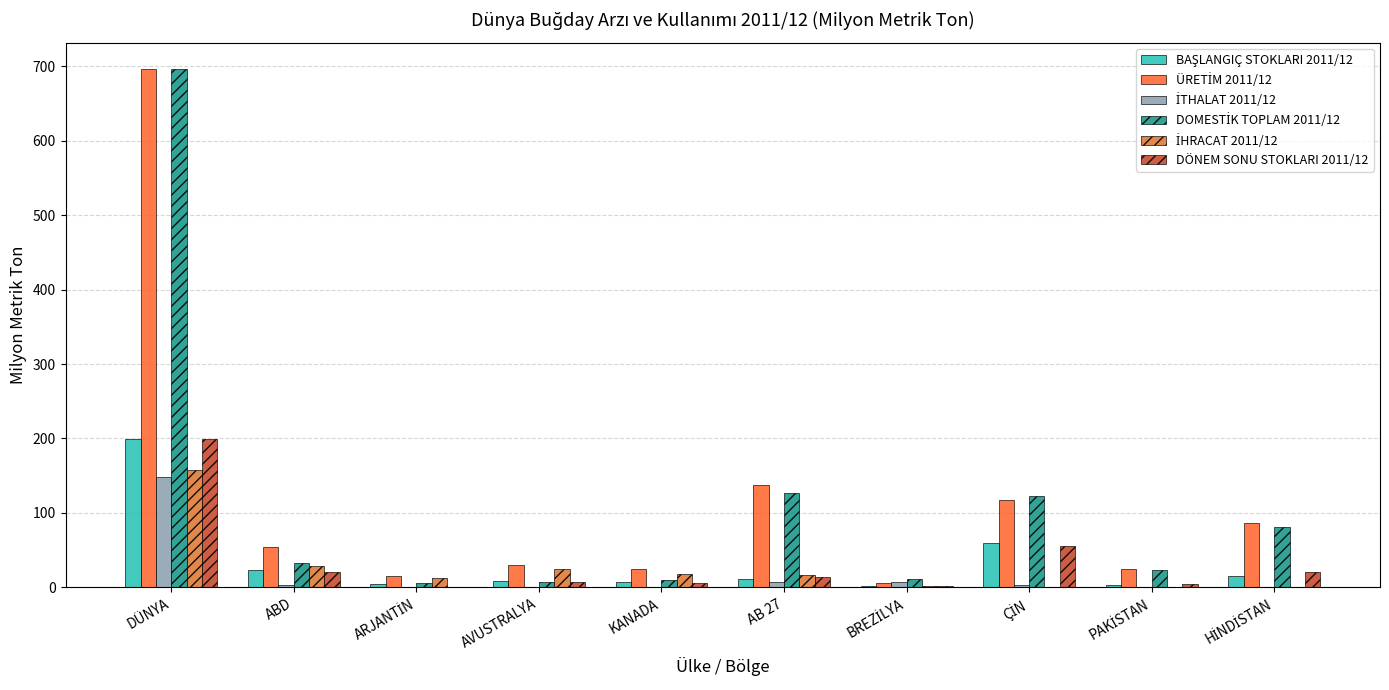

Count the number of categories in the chart.

10